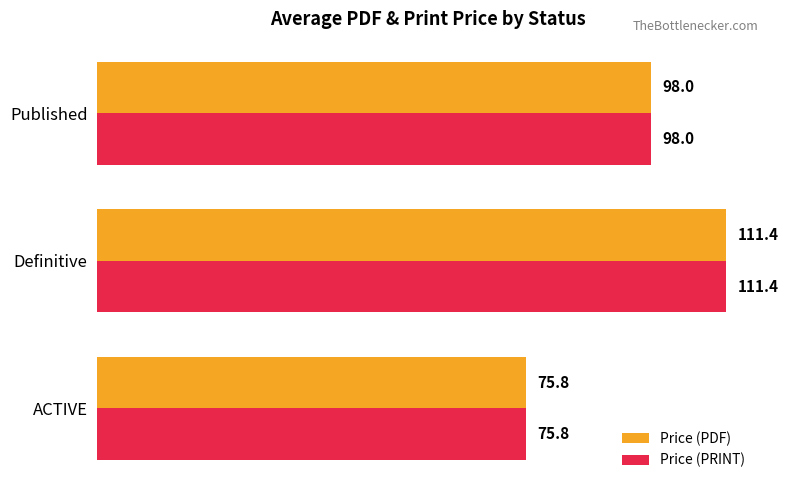

What is the average value of the Price (PDF) series?

95.1